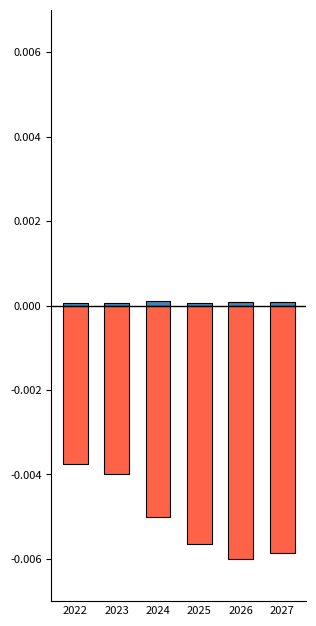

What are all the series names shown in the legend?

Областной бюджет, Местный бюджет